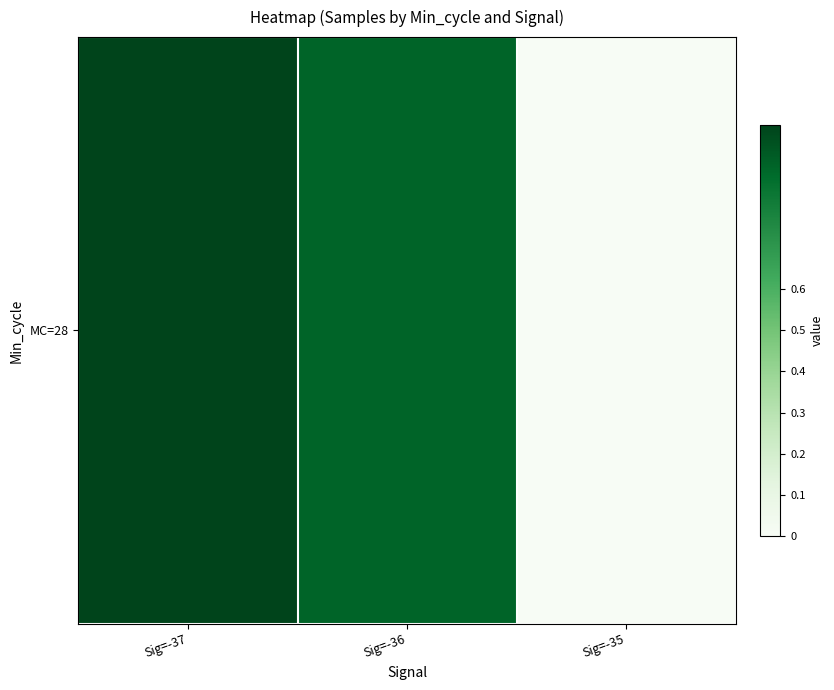

What is the difference between the maximum and minimum values?

1.0